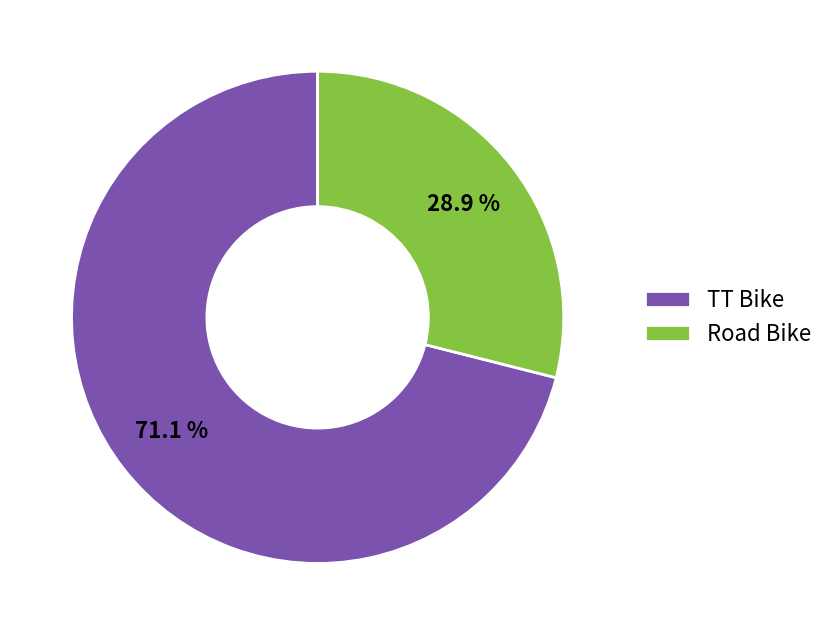

Which has a higher value, Road Bike or TT Bike?

TT Bike